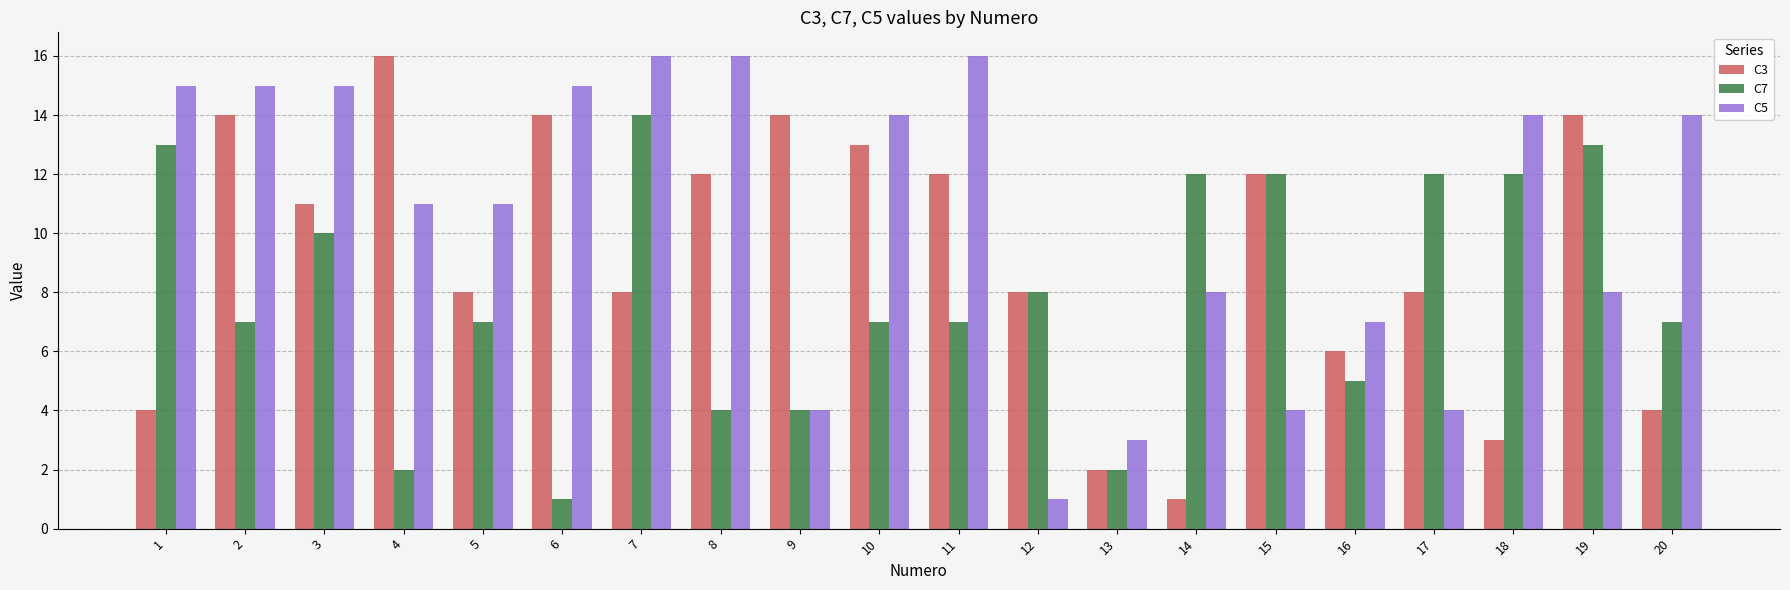

Are the bars horizontal?

No